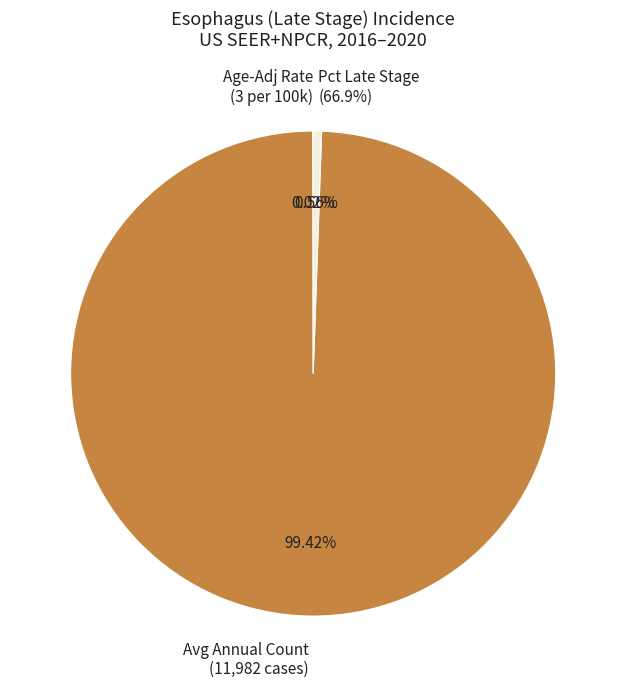

What is the total percentage of Average Annual Count (US SEER+NPCR) and Percent Late Stage (US SEER+NPCR)?

100.0%